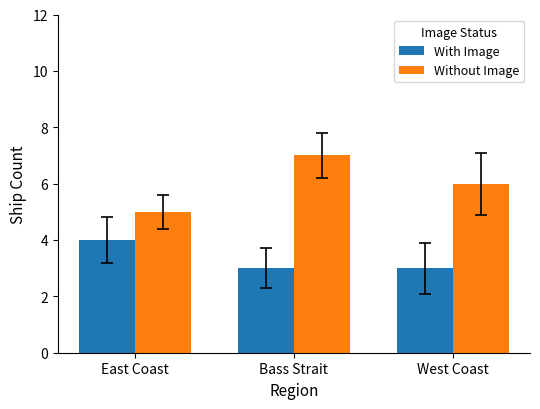

Reading left to right, what are all the values shown in this chart?

With Image: East Coast=4	Bass Strait=3	West Coast=3
Without Image: East Coast=5	Bass Strait=7	West Coast=6